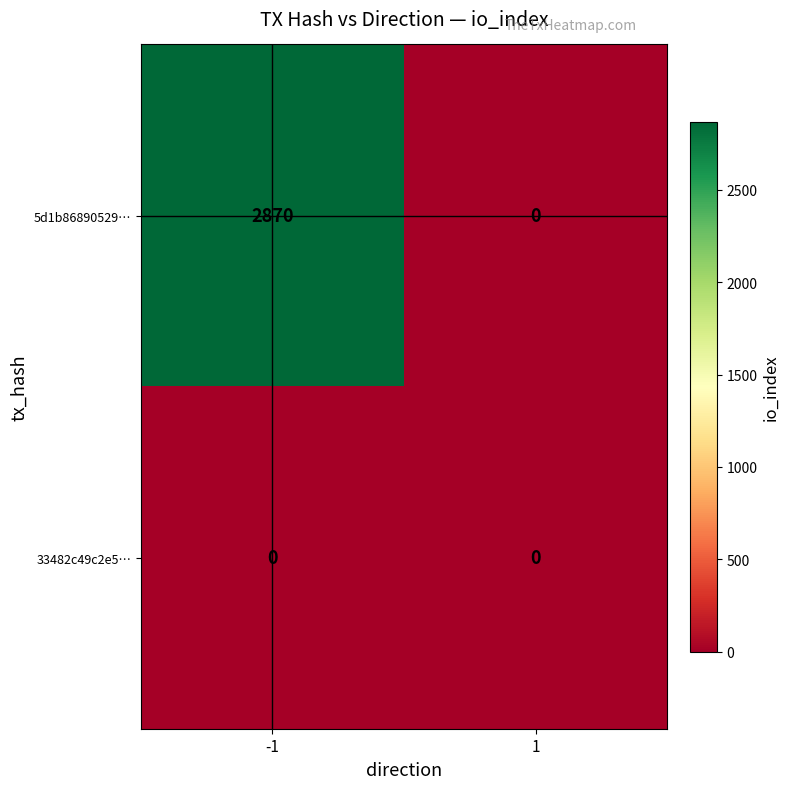

What is the greatest value displayed?

2870